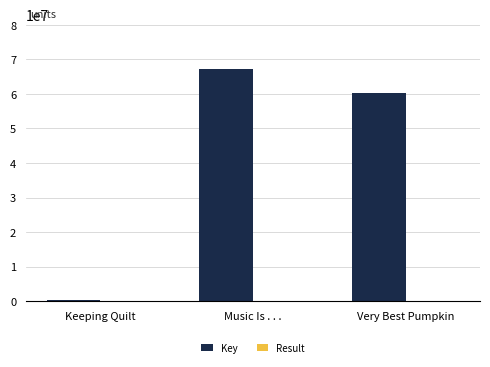

Which series changed the most between Keeping Quilt and Very Best Pumpkin?

Key